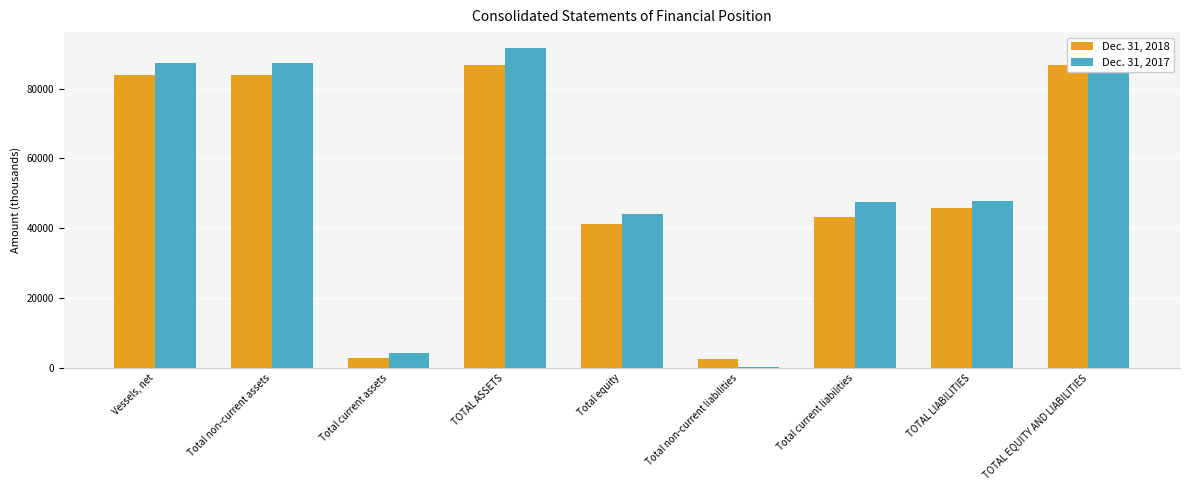

Which category has the lowest value across all series?

Total non-current liabilities